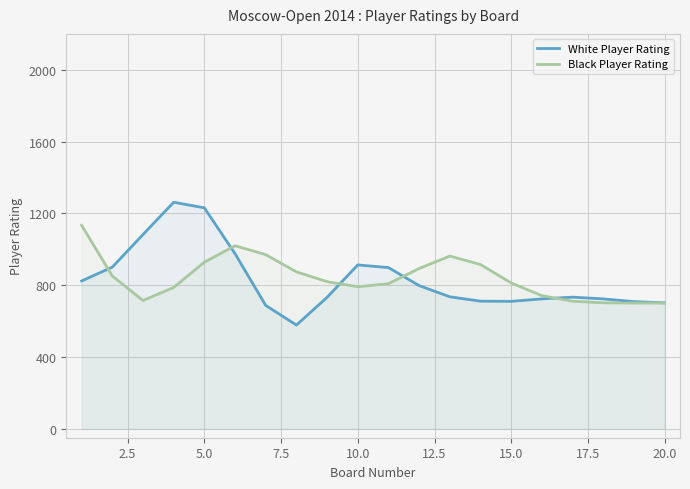

At 15.0, list the series in order from smallest to largest.

White Player Rating, Black Player Rating